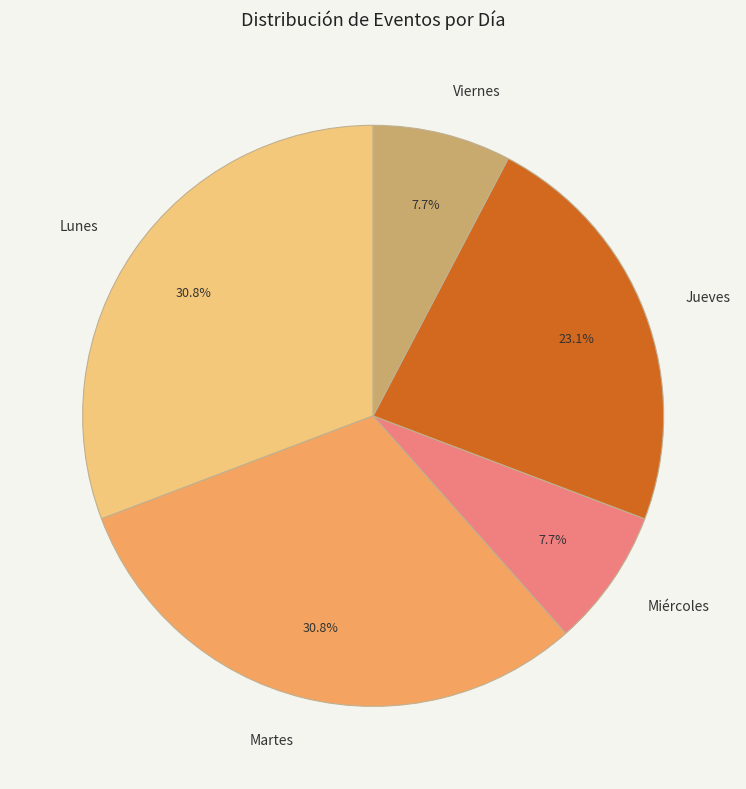

How many slices are in this pie chart?

5